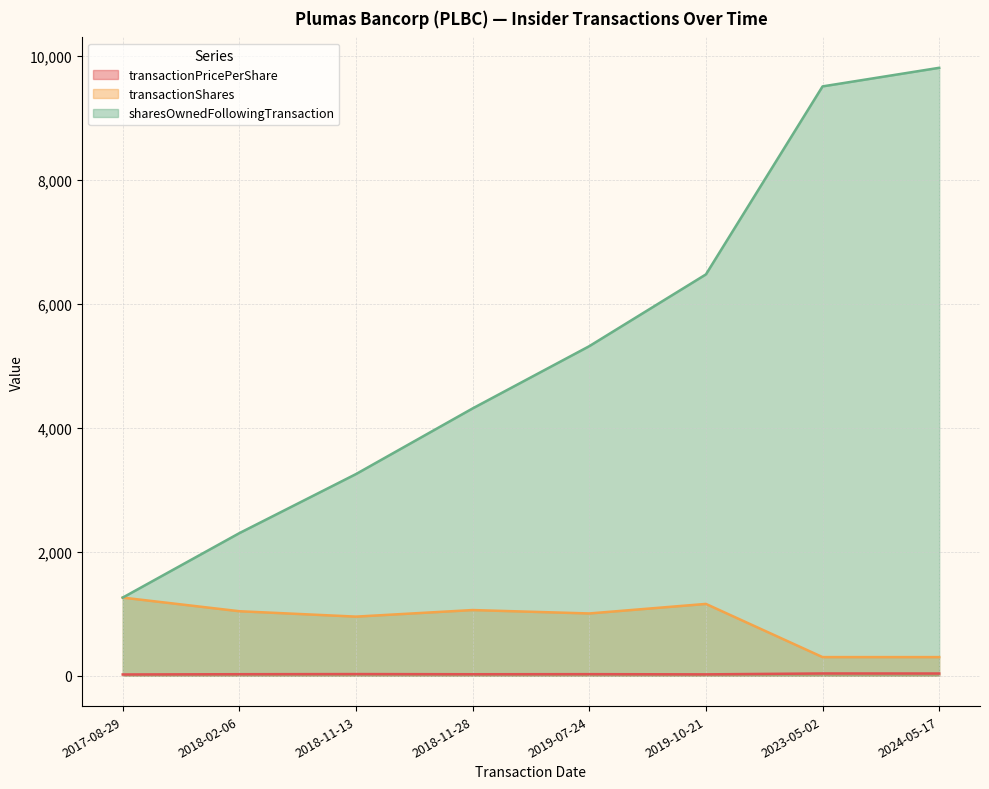

What is the label of the 5th point from the right?

2018-11-28